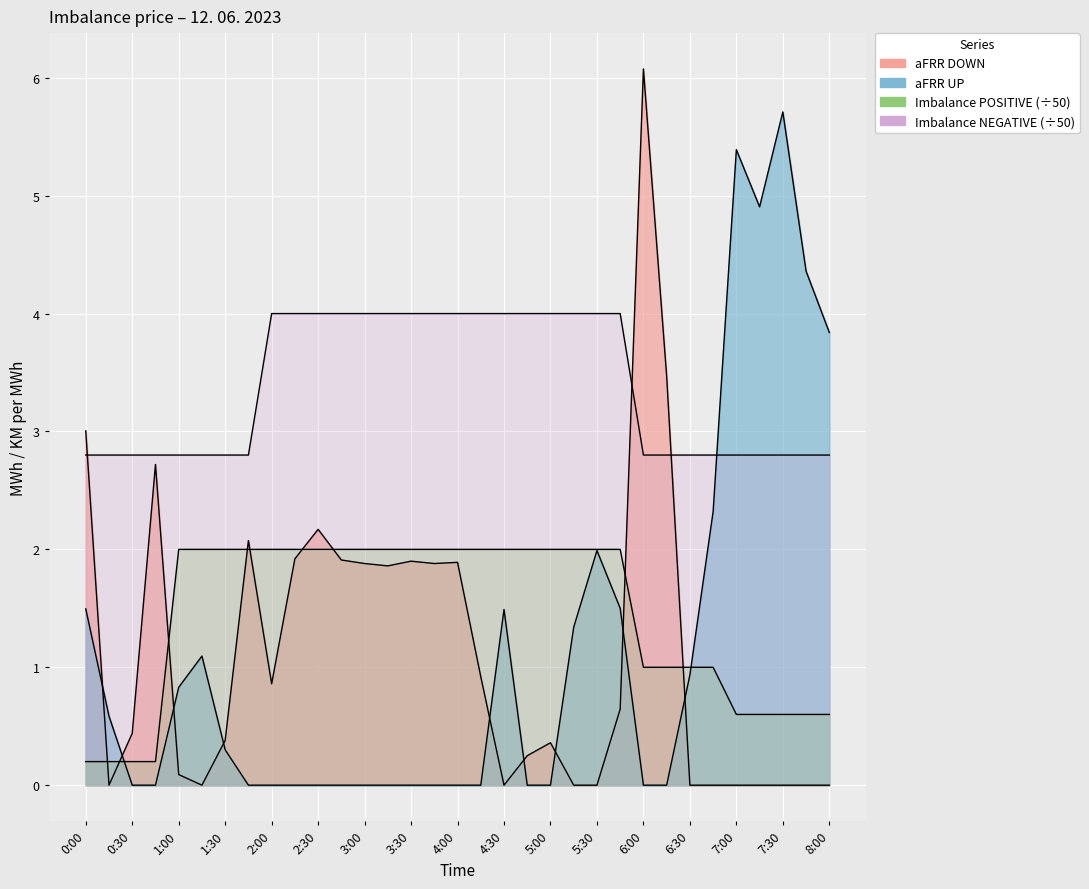

Rank the series by their maximum value, from lowest to highest.

Imbalance POSITIVE, Imbalance NEGATIVE, aFRR UP, aFRR DOWN